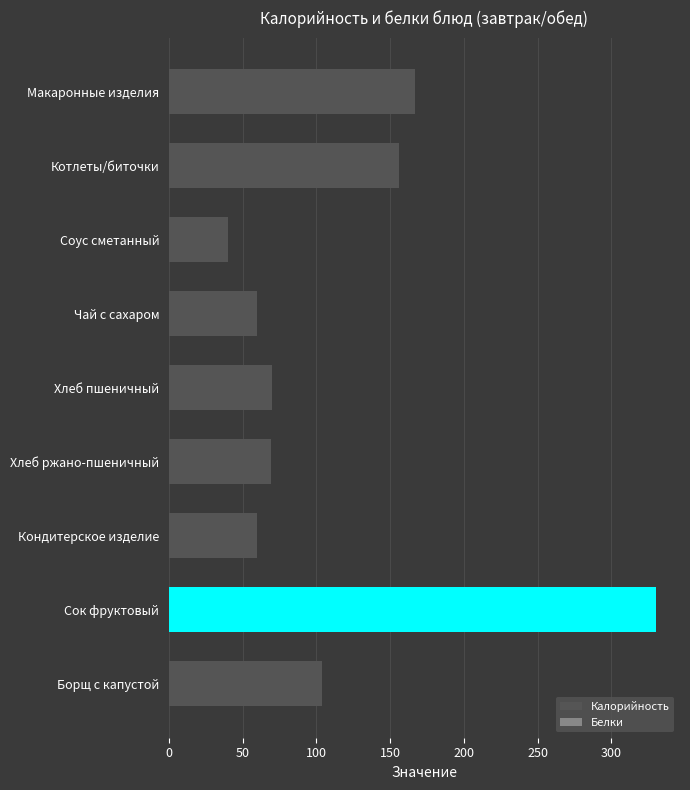

How many data points in Белки are above 2?

3